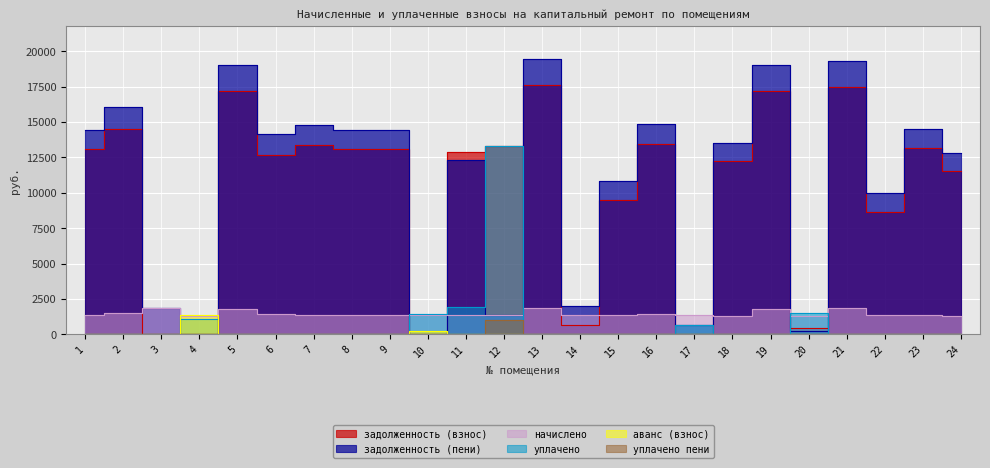

What is the sum of the задолженность (пени) values at 7 and 15?

25583.4